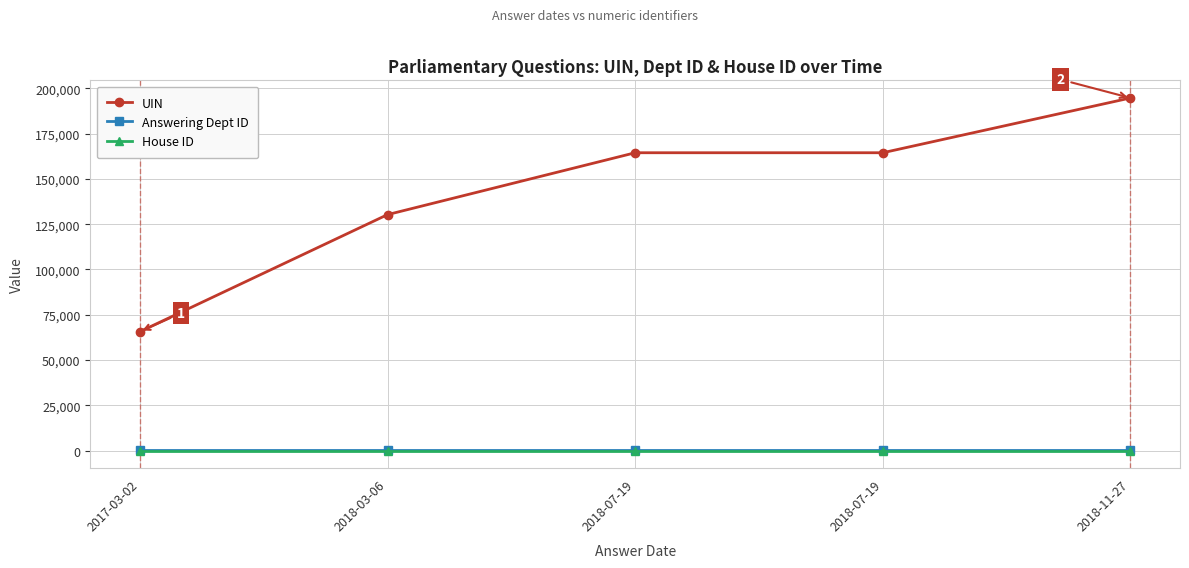

How many lines are shown in the chart?

3